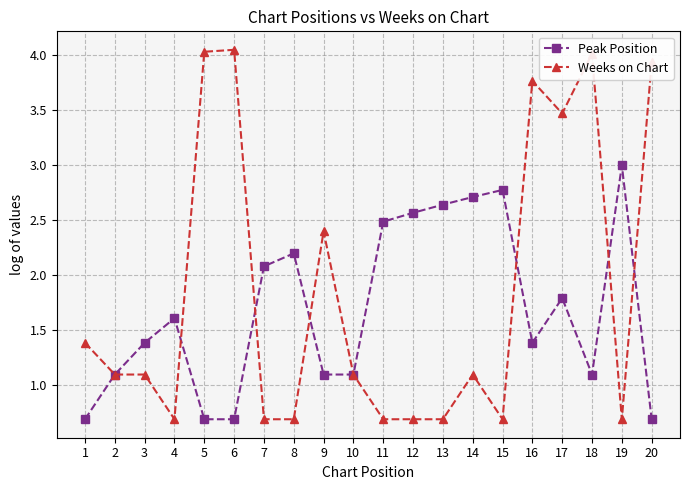

After their last crossing, which series has the higher values: Weeks on Chart or Peak Position?

Weeks on Chart